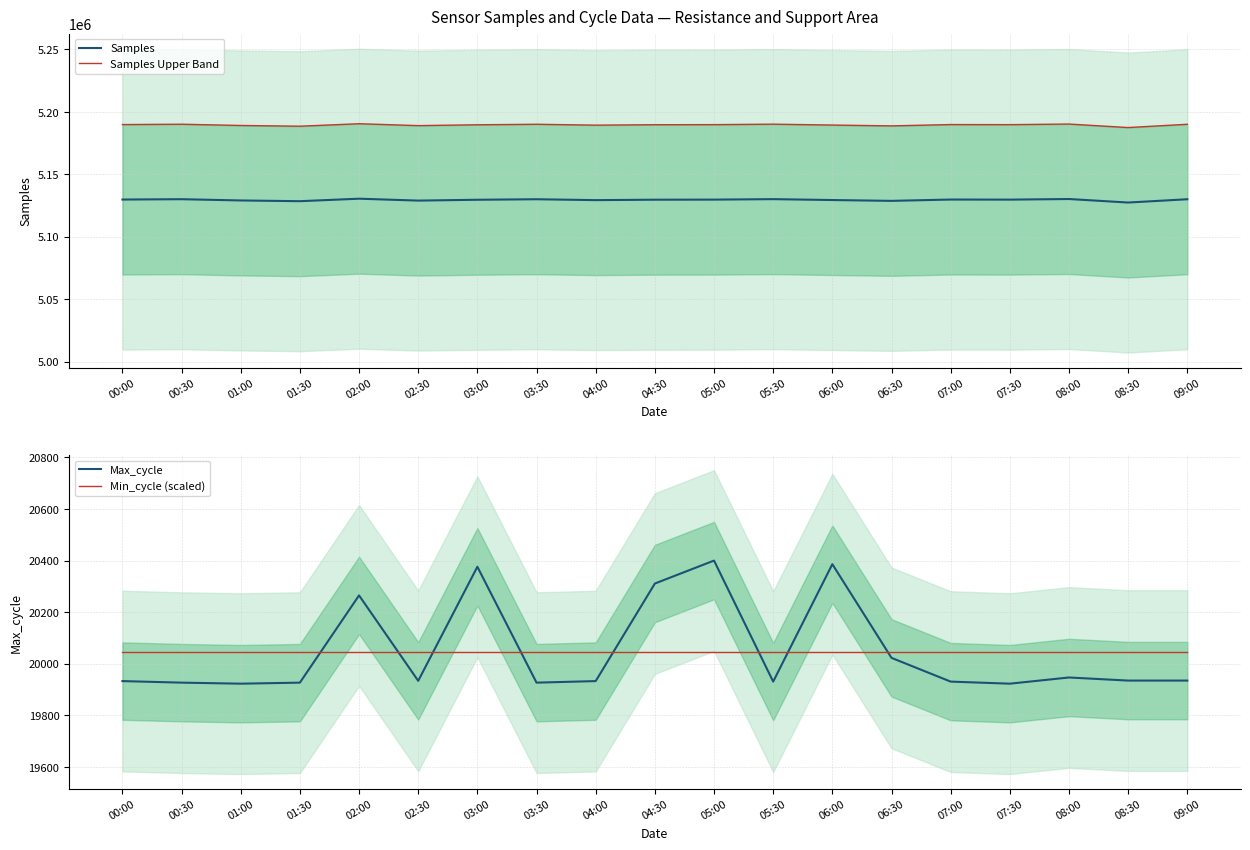

Is the value of Samples at 04:00 greater than the value of Samples Upper Band at 06:30?

No